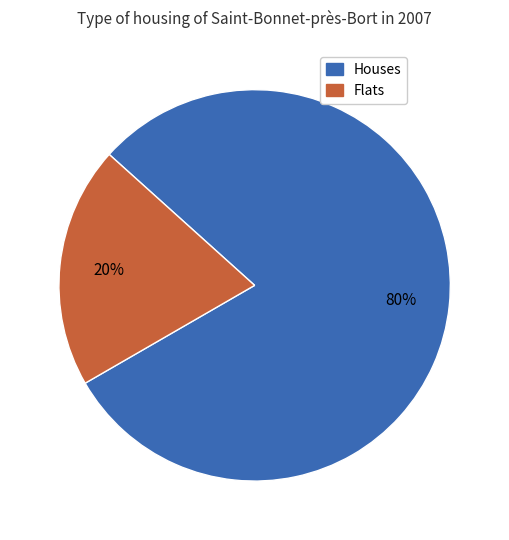

Count the number of slices in the pie.

2